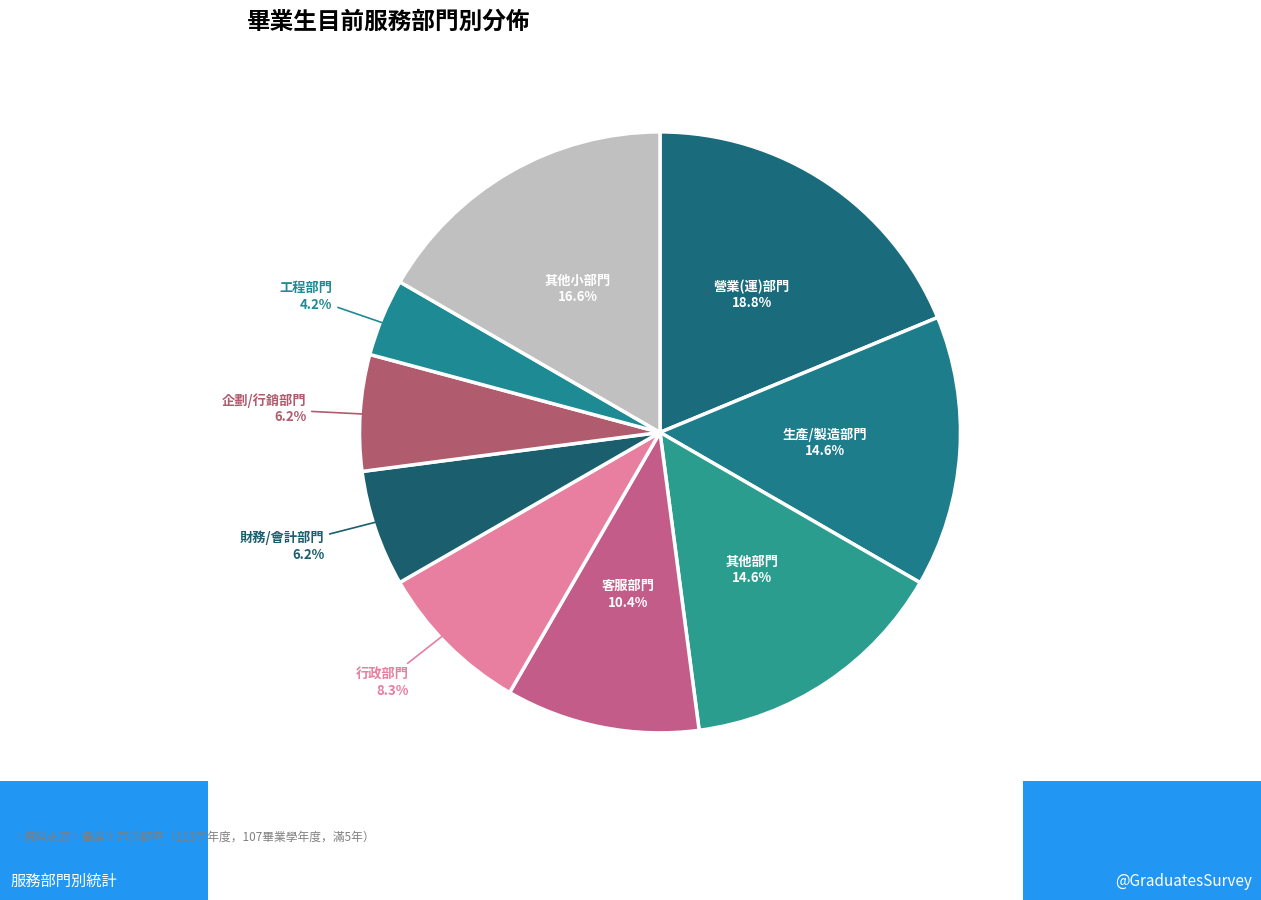

What portion of the pie excludes 財務/會計部門?

93.7%